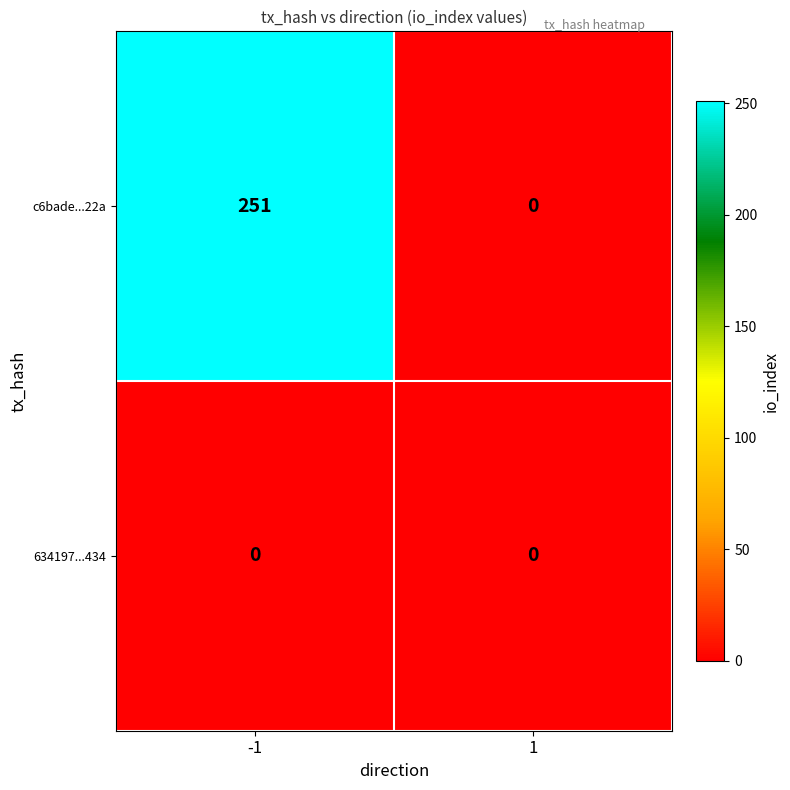

Reading left to right, transcribe all the data shown in this chart.

c6bade...22a: 251	0
634197...434: 0	0